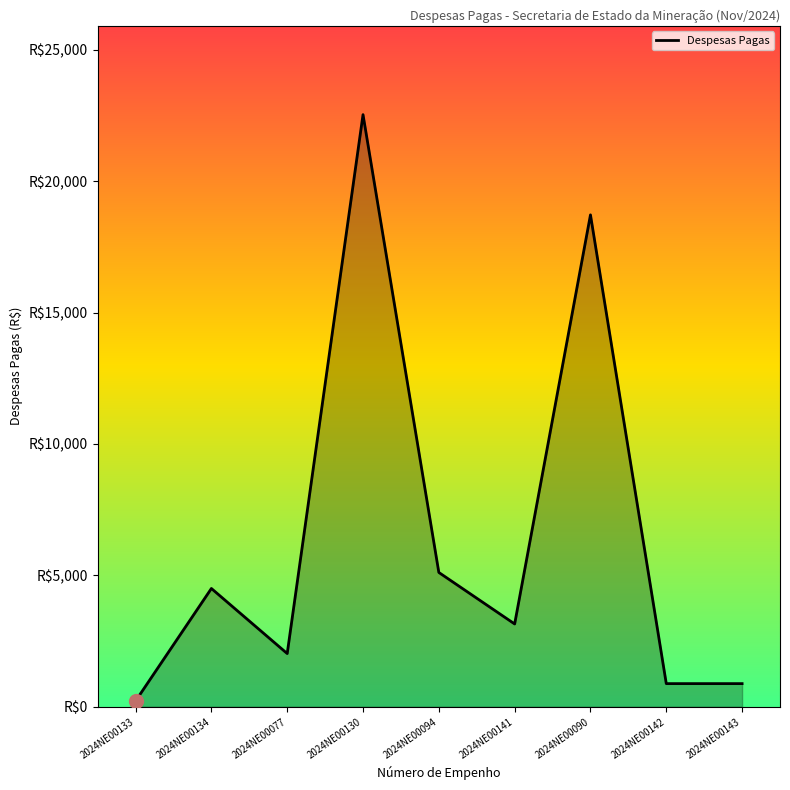

Does the chart have visible grid lines?

No